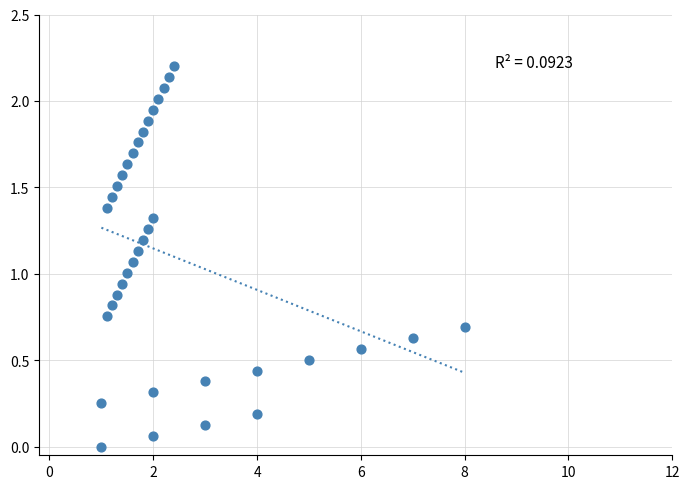

What is the range of X values (max minus min)?

7.0